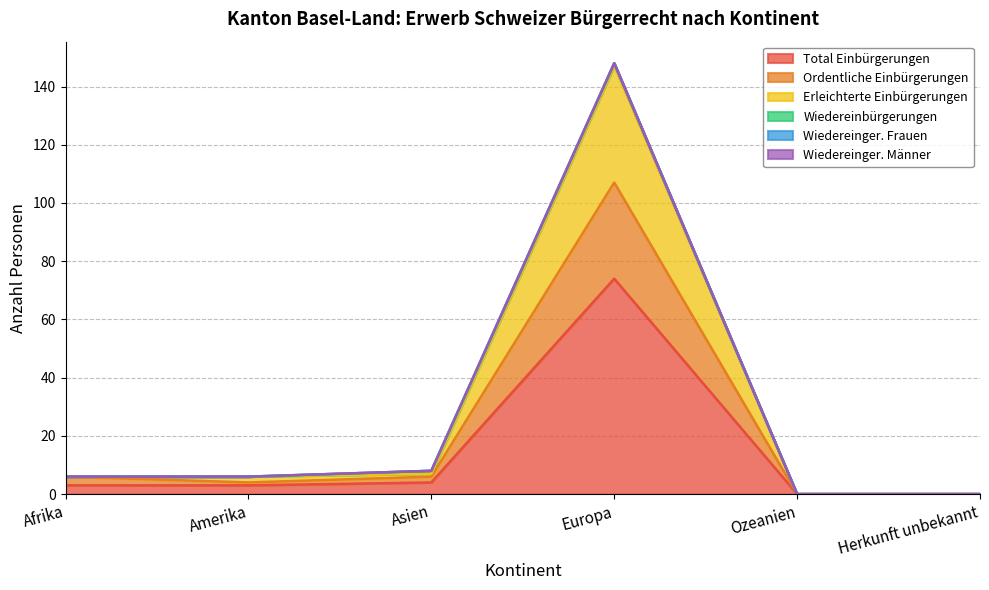

True or false: Ordentliche Einbürgerungen and Erleichterte Einbürgerungen intersect in this chart.

False